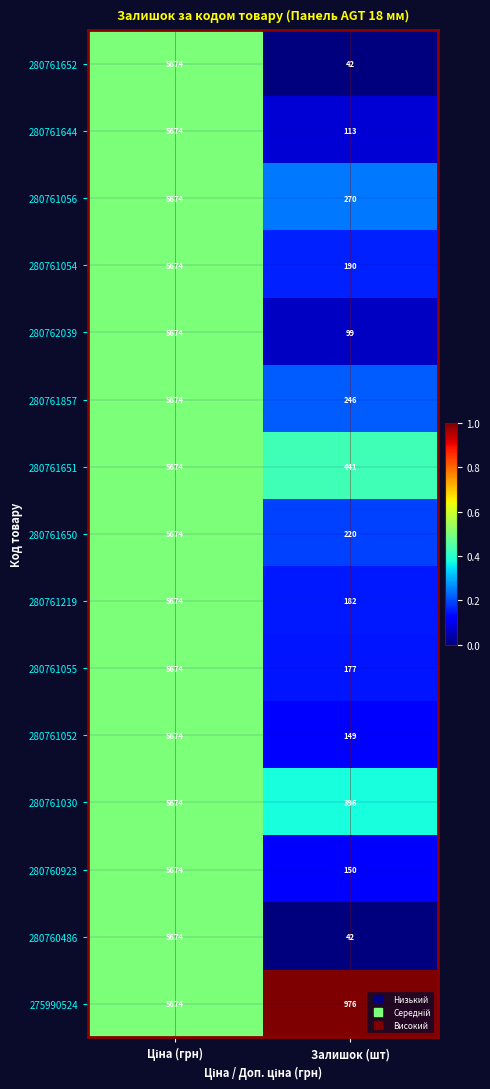

True or false: 280761052 has a value of 65 at Залишок (шт).

False